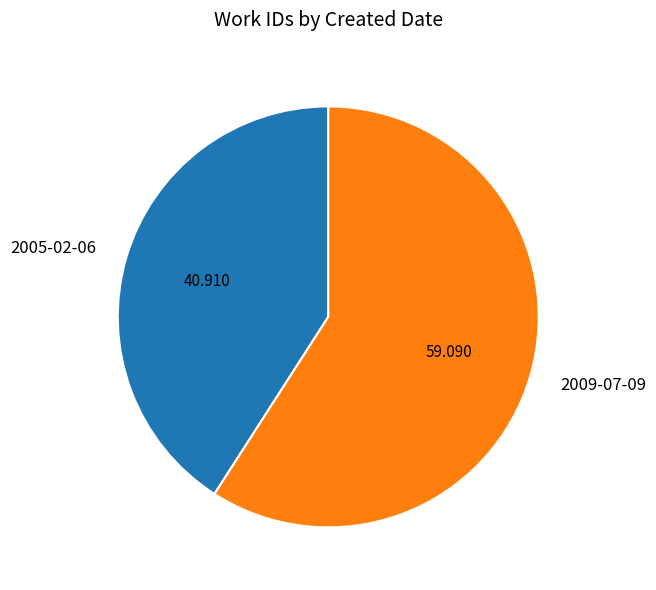

Is it true that 2009-07-09 is 74% of the pie?

False